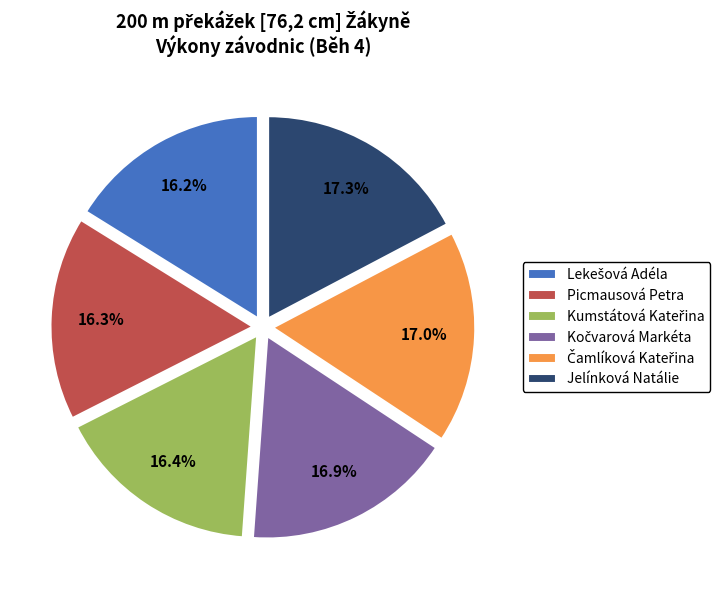

Does any single category account for the majority?

No